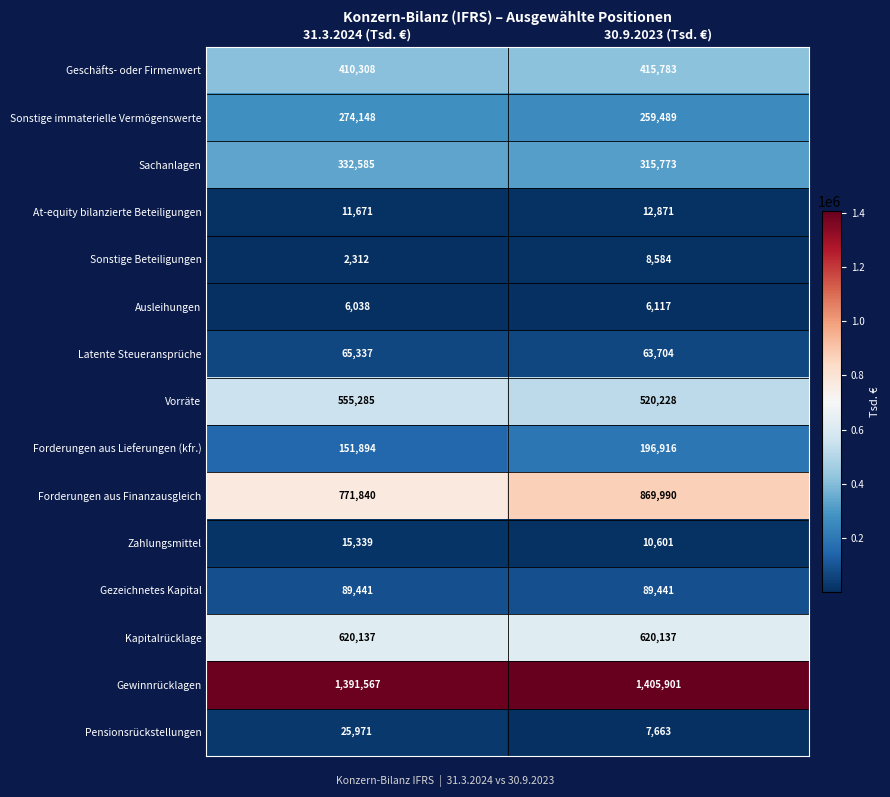

At which label is Vorräte closest to 537756?

30.9.2023 (Tsd. €)